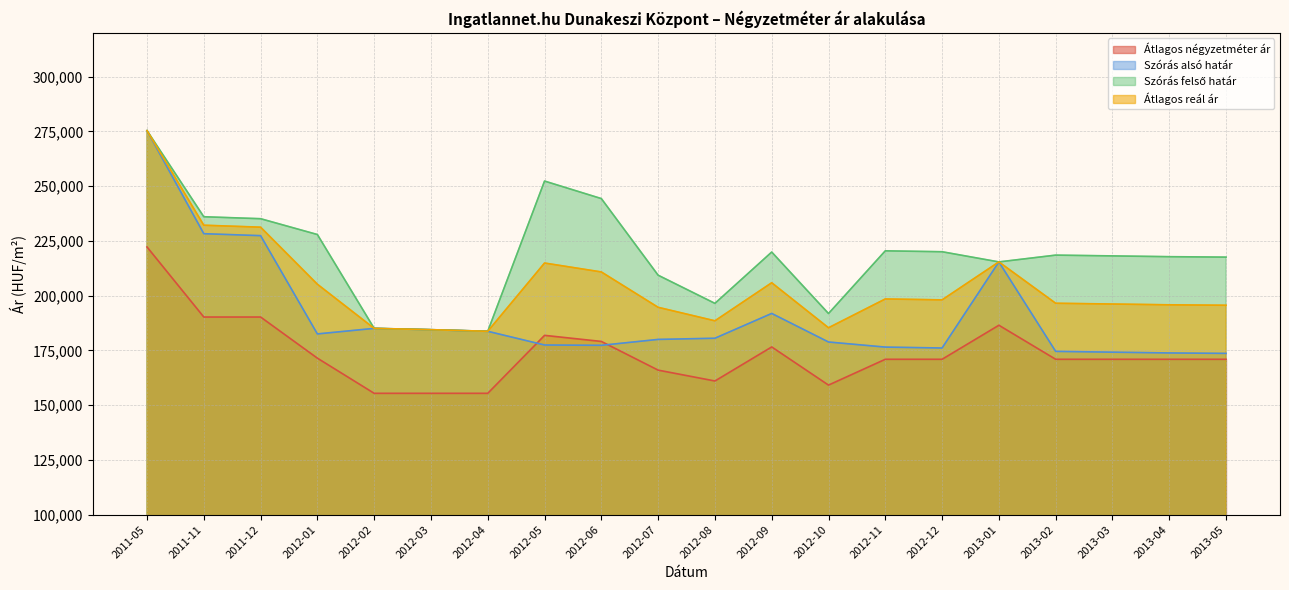

Is it true that Átlagos négyzetméter ár equals 247081 at 2012-07?

False